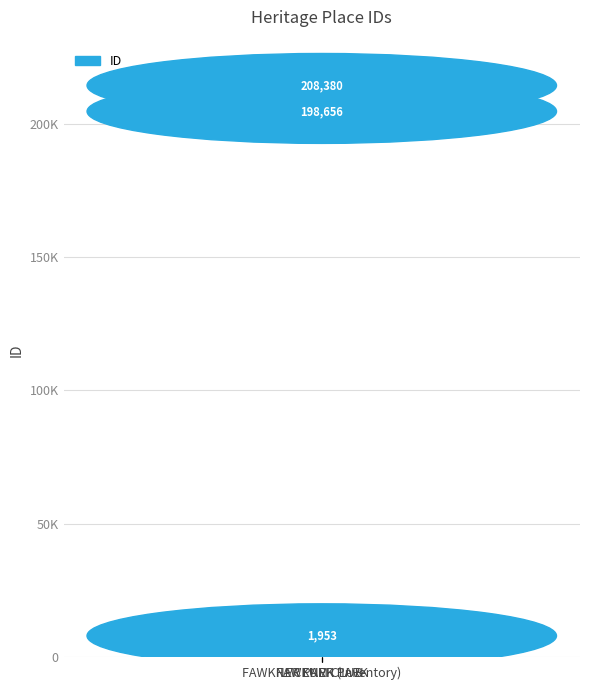

Reading left to right, transcribe all the data shown in this chart.

1953	208380	198656